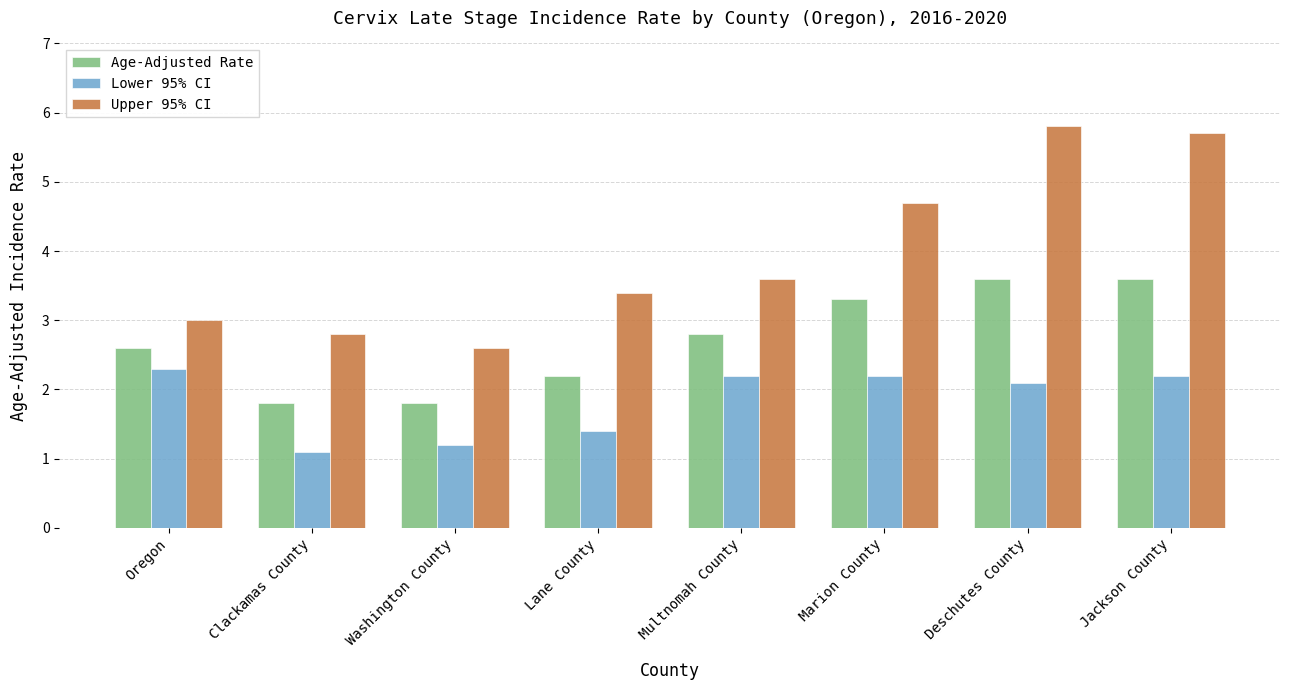

How many series are shown in this chart?

3